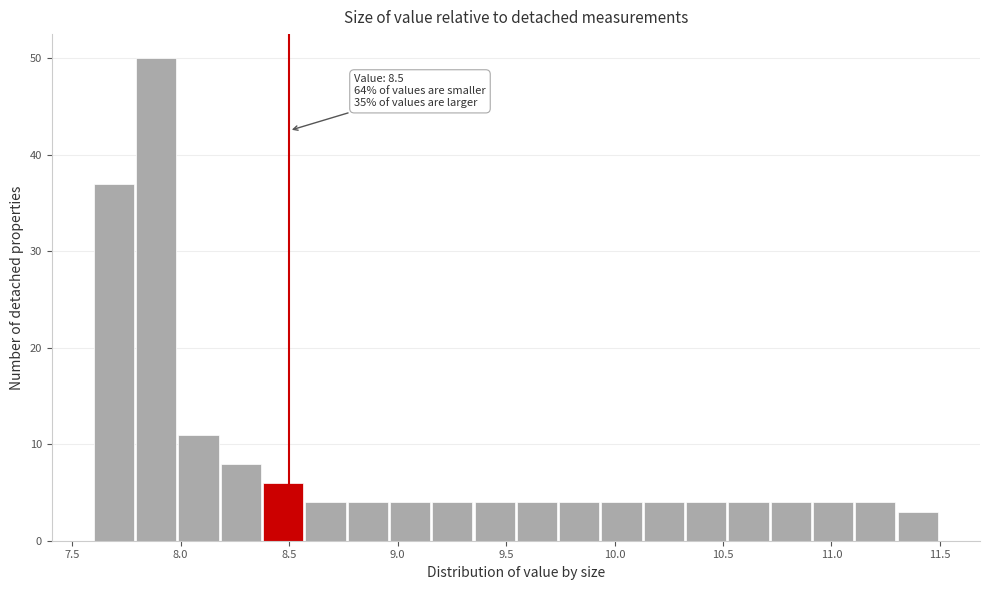

Read against the x-axis, roughly where is the centre of the tallest bar?

7.90